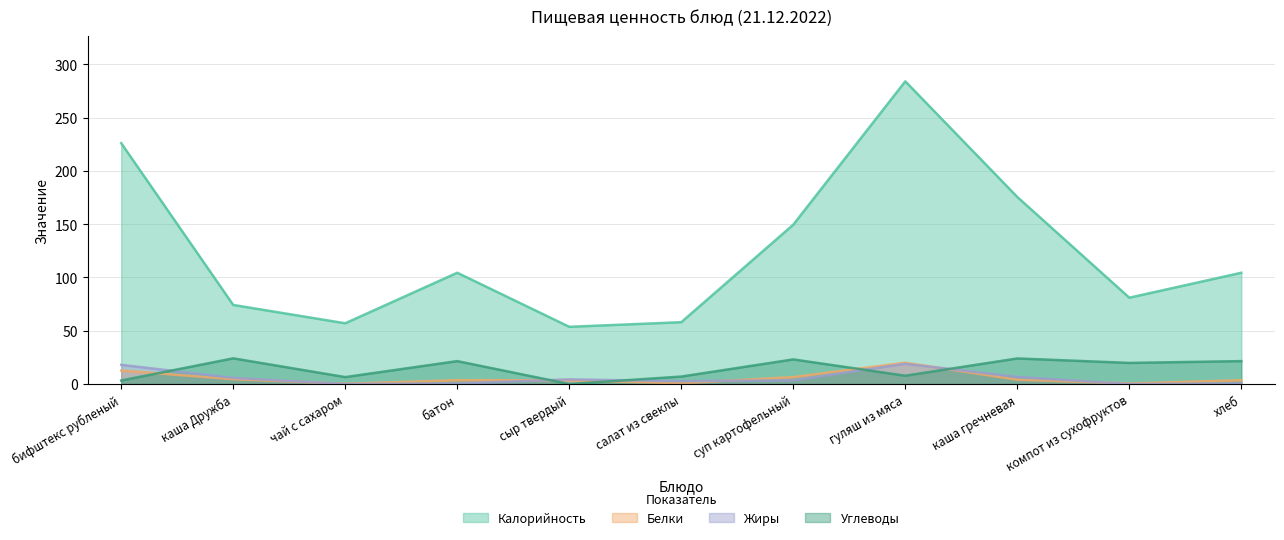

Between батон and салат из свеклы, which series saw the biggest shift?

Калорийность